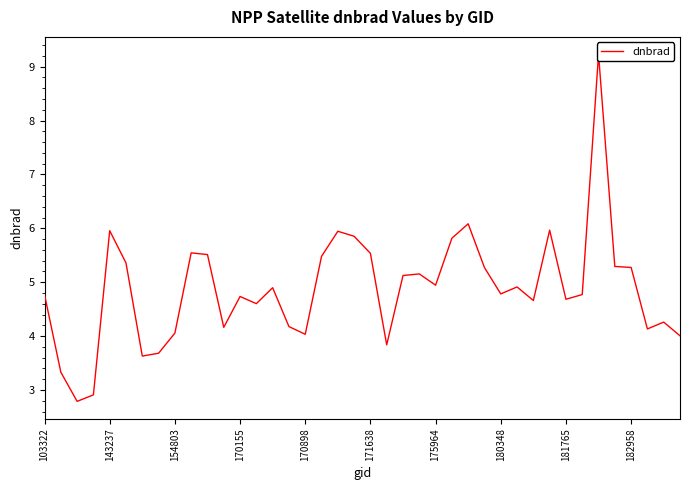

What position from the right is 35?

5